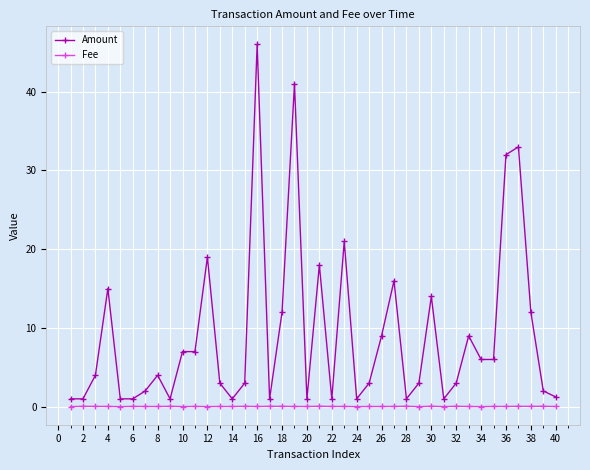

List the series in order of their peak value, highest first.

Amount, Fee